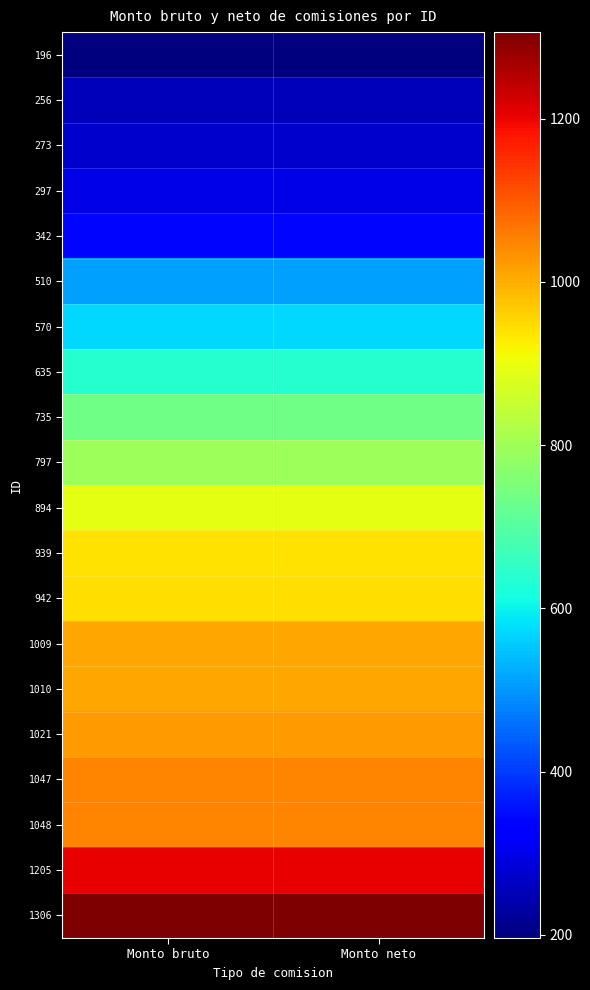

At which category is the sum across all series the highest?

Monto bruto